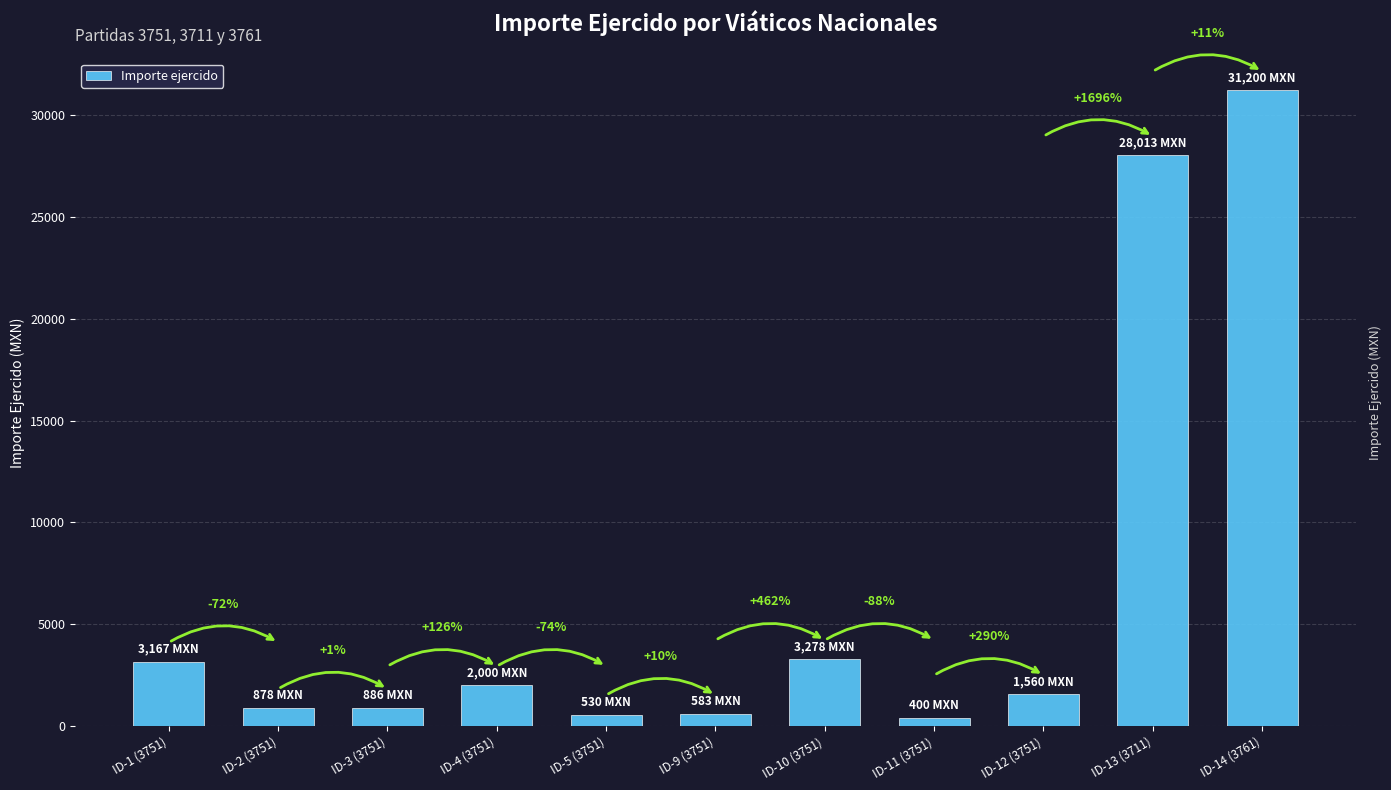

List the labels in order of value, largest first.

ID-14 (3761), ID-13 (3711), ID-10 (3751), ID-1 (3751), ID-4 (3751), ID-12 (3751), ID-3 (3751), ID-2 (3751), ID-9 (3751), ID-5 (3751), ID-11 (3751)